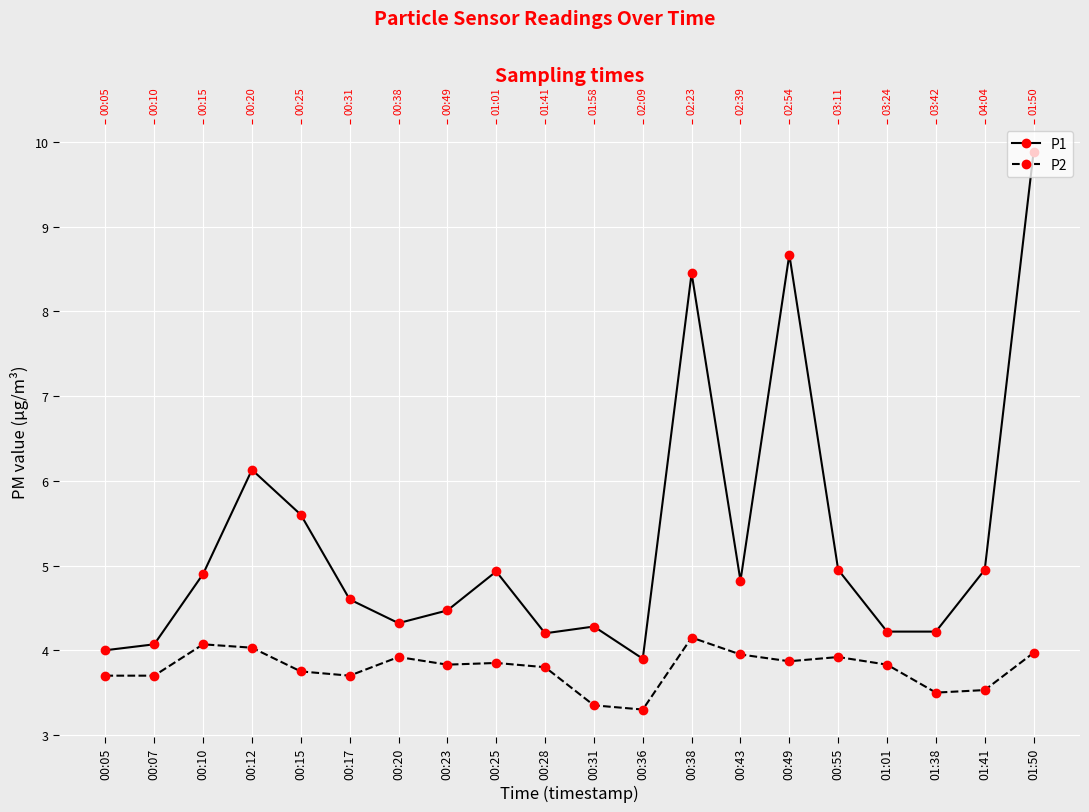

How many distinct data groups are displayed?

2